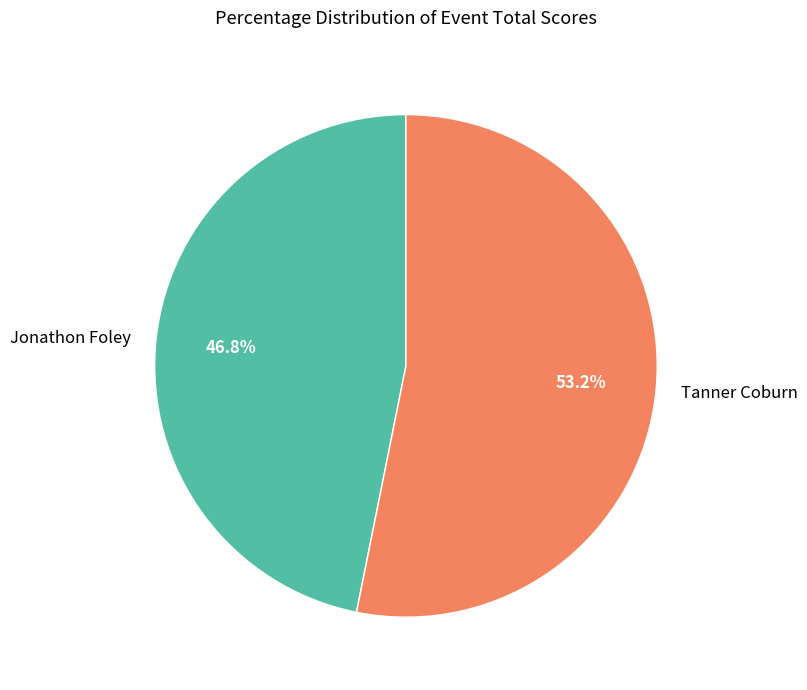

True or false: Tanner Coburn accounts for 53% of the total.

True